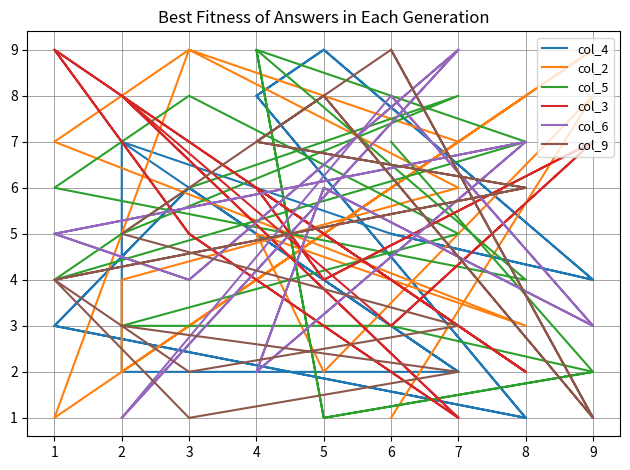

The col_5 series shows 6 at 1. True or false?

False